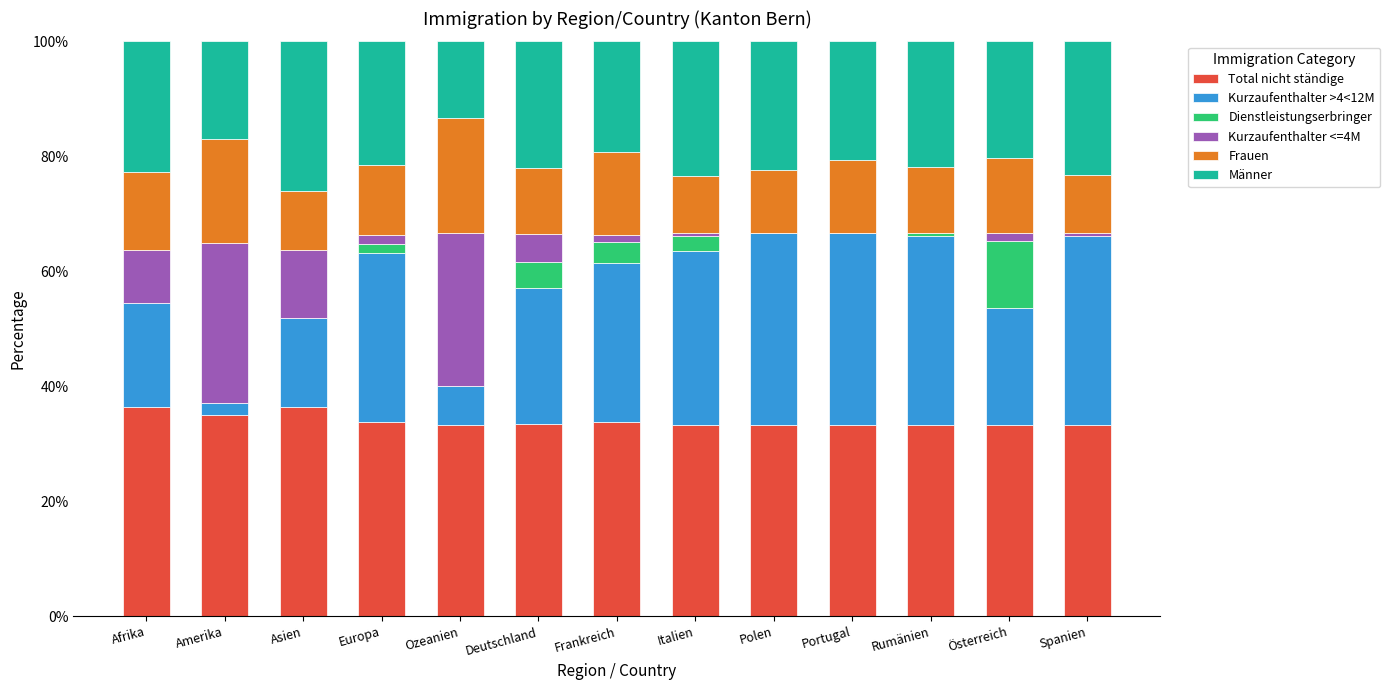

What is the sum of all Total nicht ständige values?

442.0